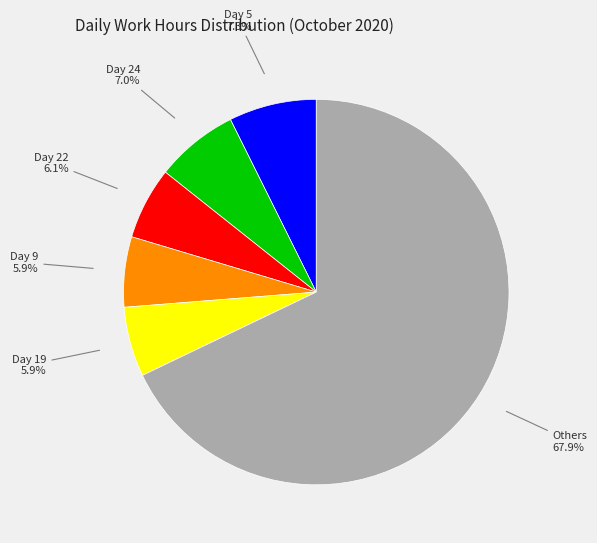

Is there a majority slice in this chart?

Yes